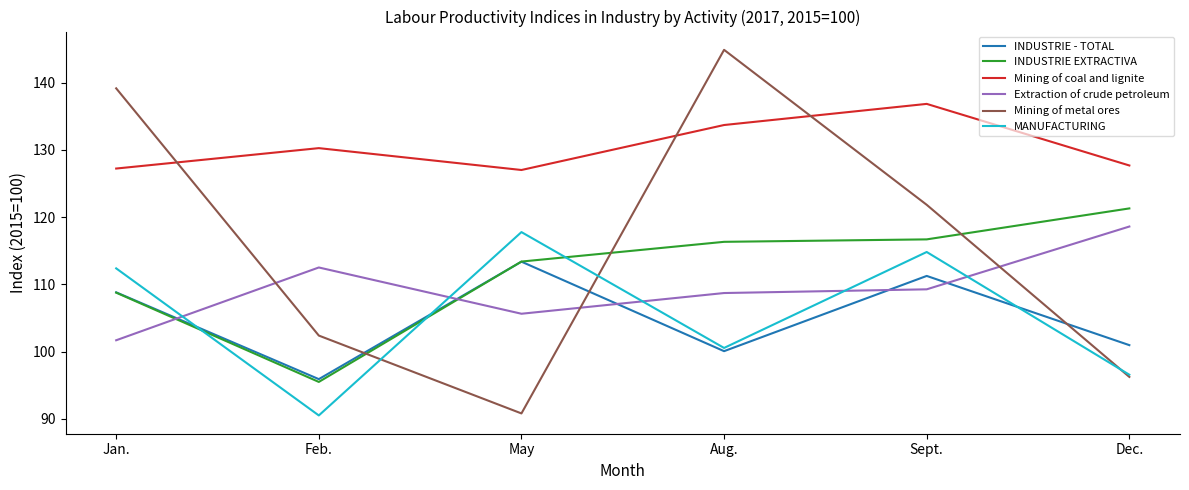

True or false: MANUFACTURING has more than 1 interior local peaks.

True